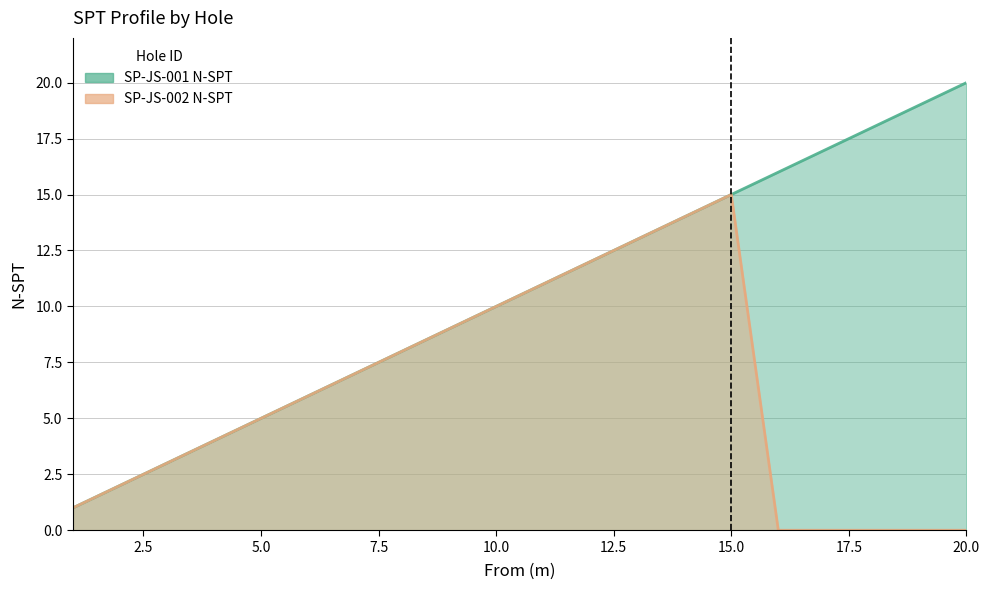

Where does the SP-JS-001 N-SPT series first go above 11?

12